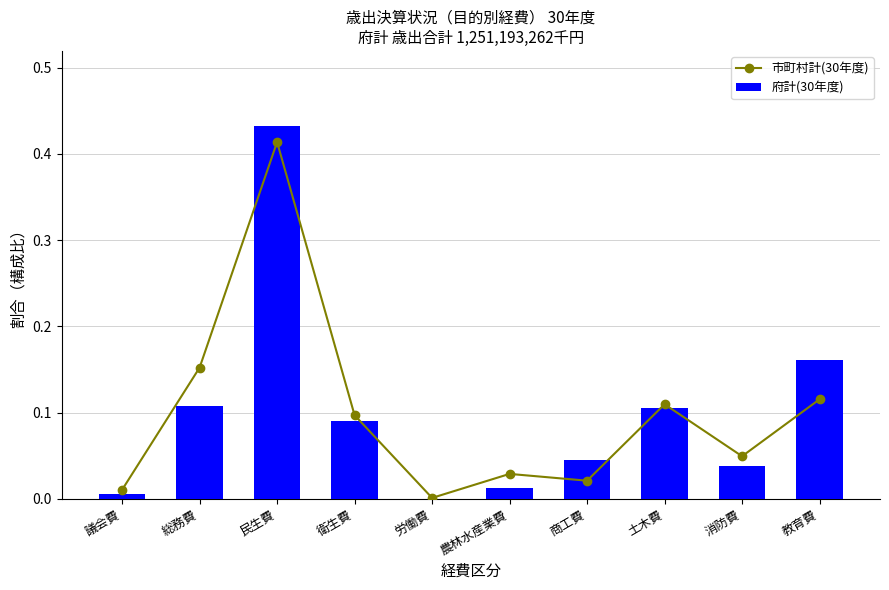

Between 農林水産業費 and 商工費, which series saw the biggest shift?

府計(30年度)